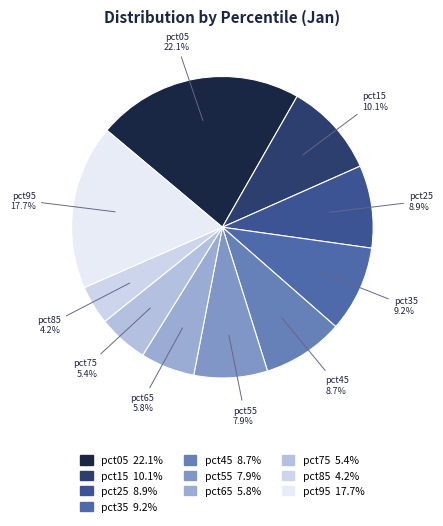

True or false: pct25 accounts for 9% of the total.

True